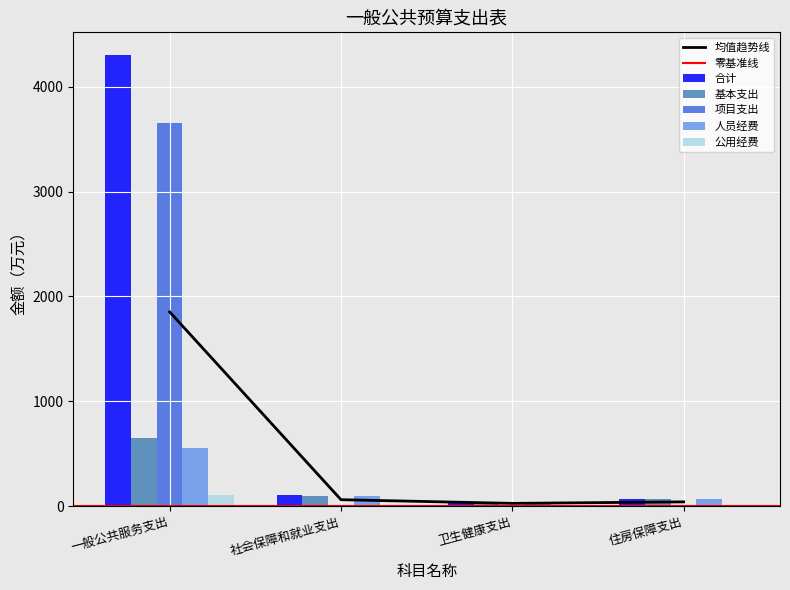

Which series has the largest total across all categories?

合计